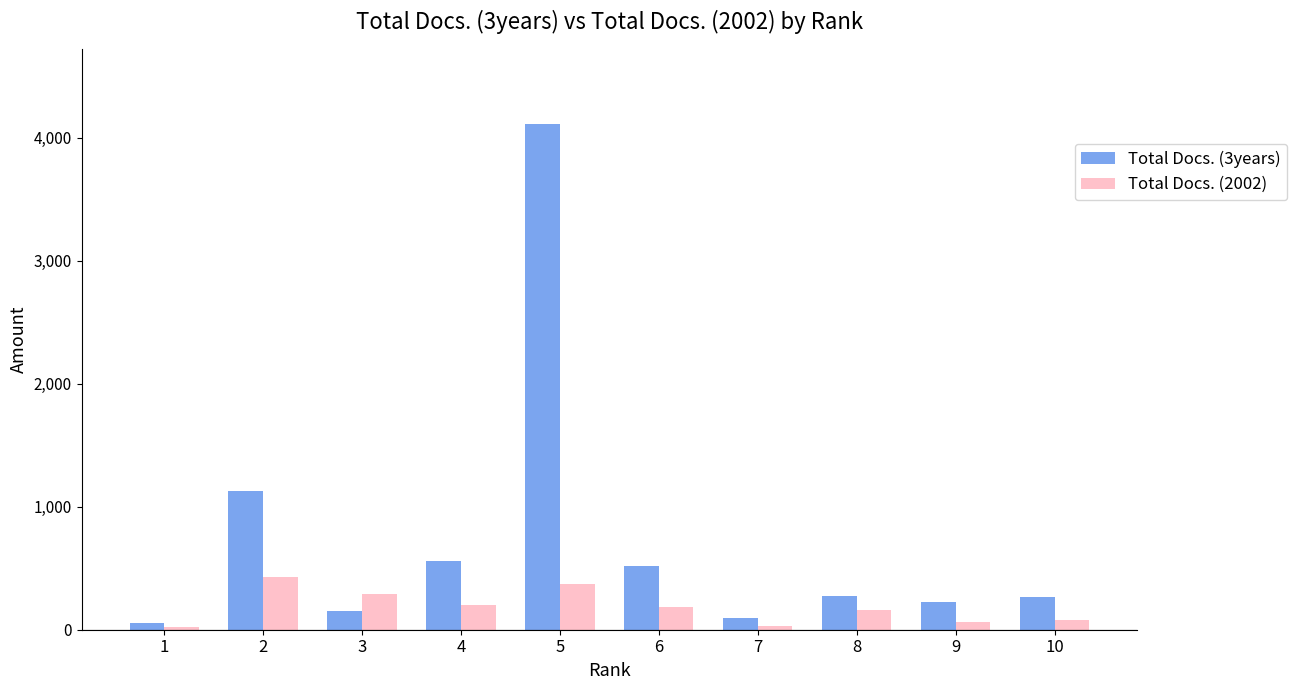

What is the minimum value shown in the chart?

19